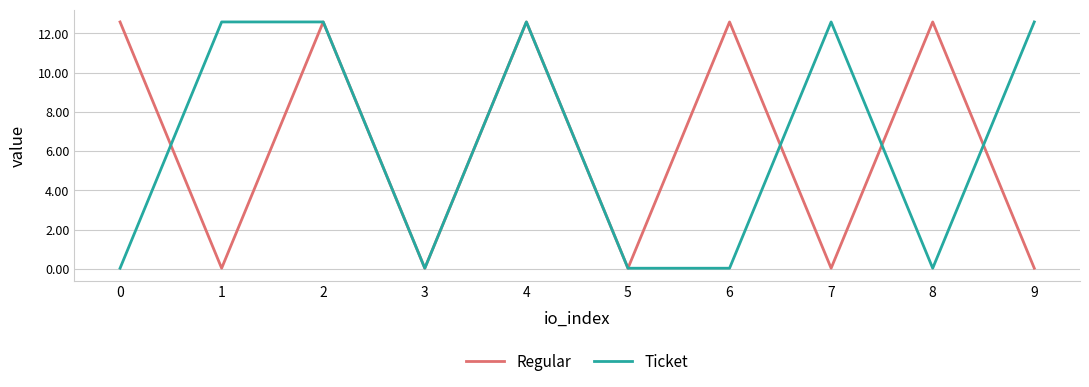

What is the difference between the maximum and minimum values in the Ticket series?

12.6